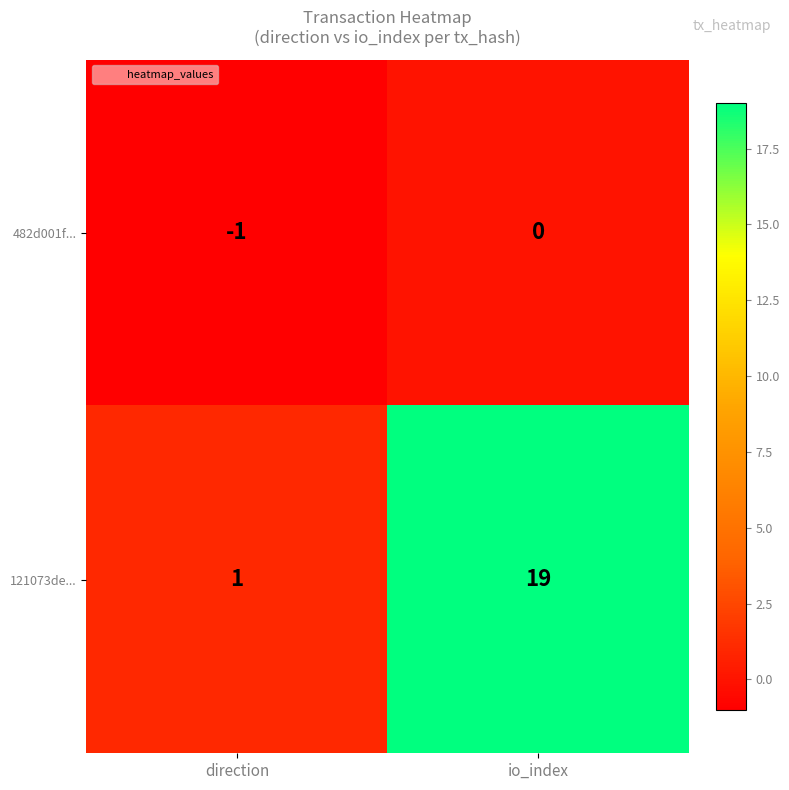

Reading left to right, extract all data points from this chart.

482d001f...: direction=-1	io_index=0
121073de...: direction=1	io_index=19